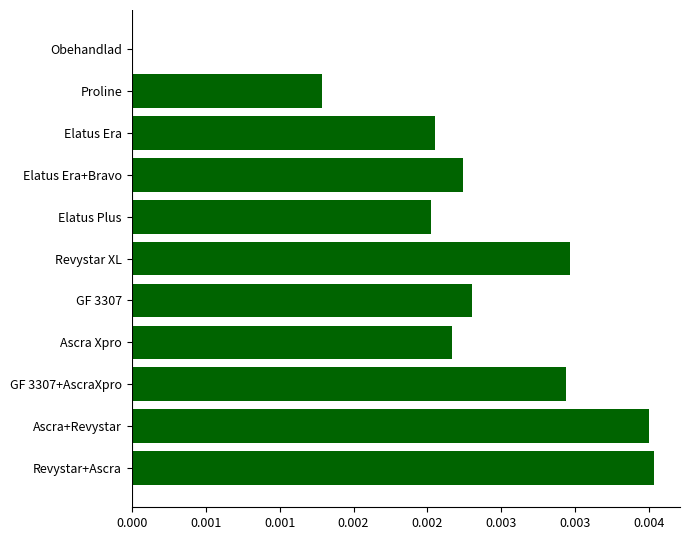

Are the bars horizontal?

Yes